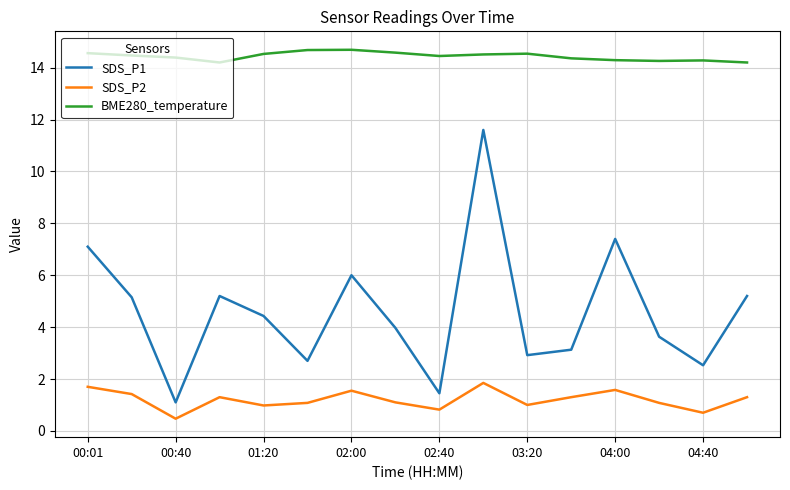

Count the number of categories in the chart.

16